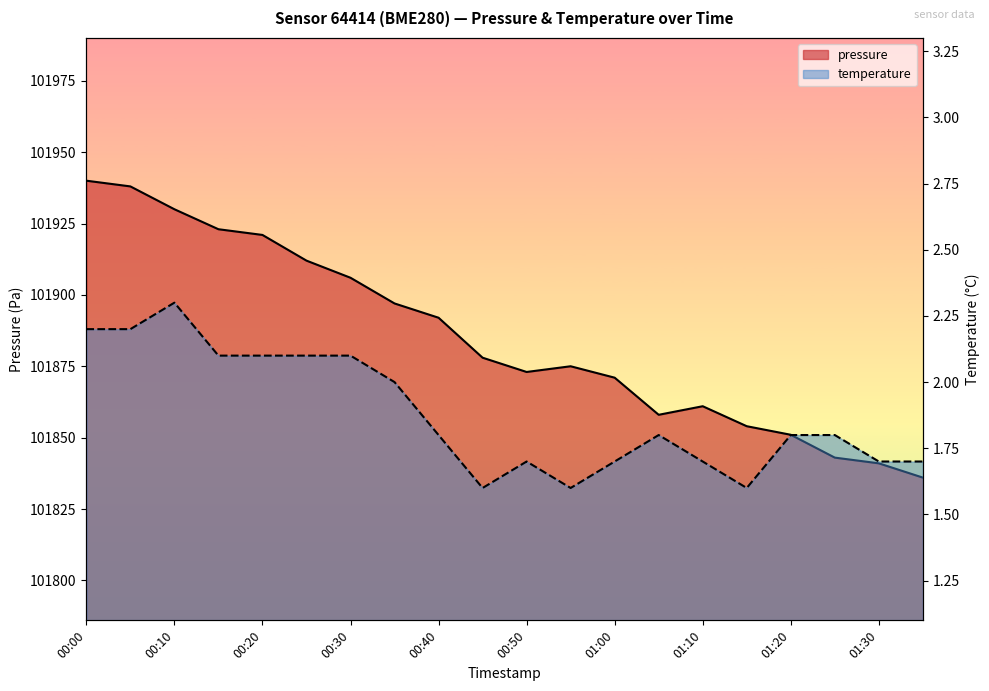

True or false: pressure and temperature cross at least once.

False